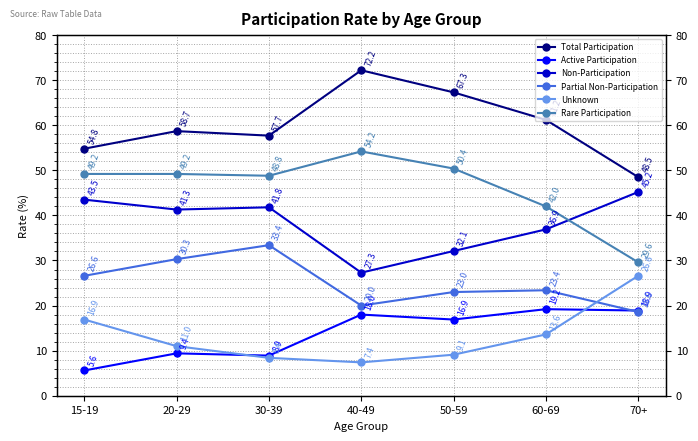

How many values in the Partial Non-Participation series are below 23?

2